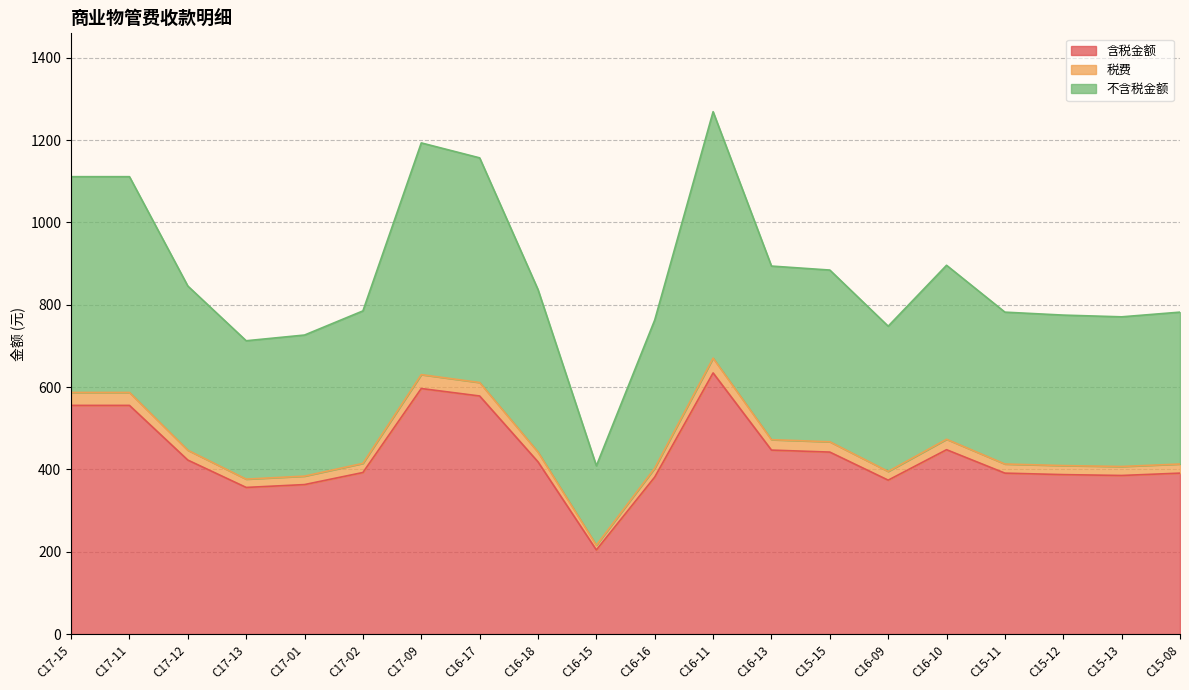

Which series has the widest spread of values?

不含税金额